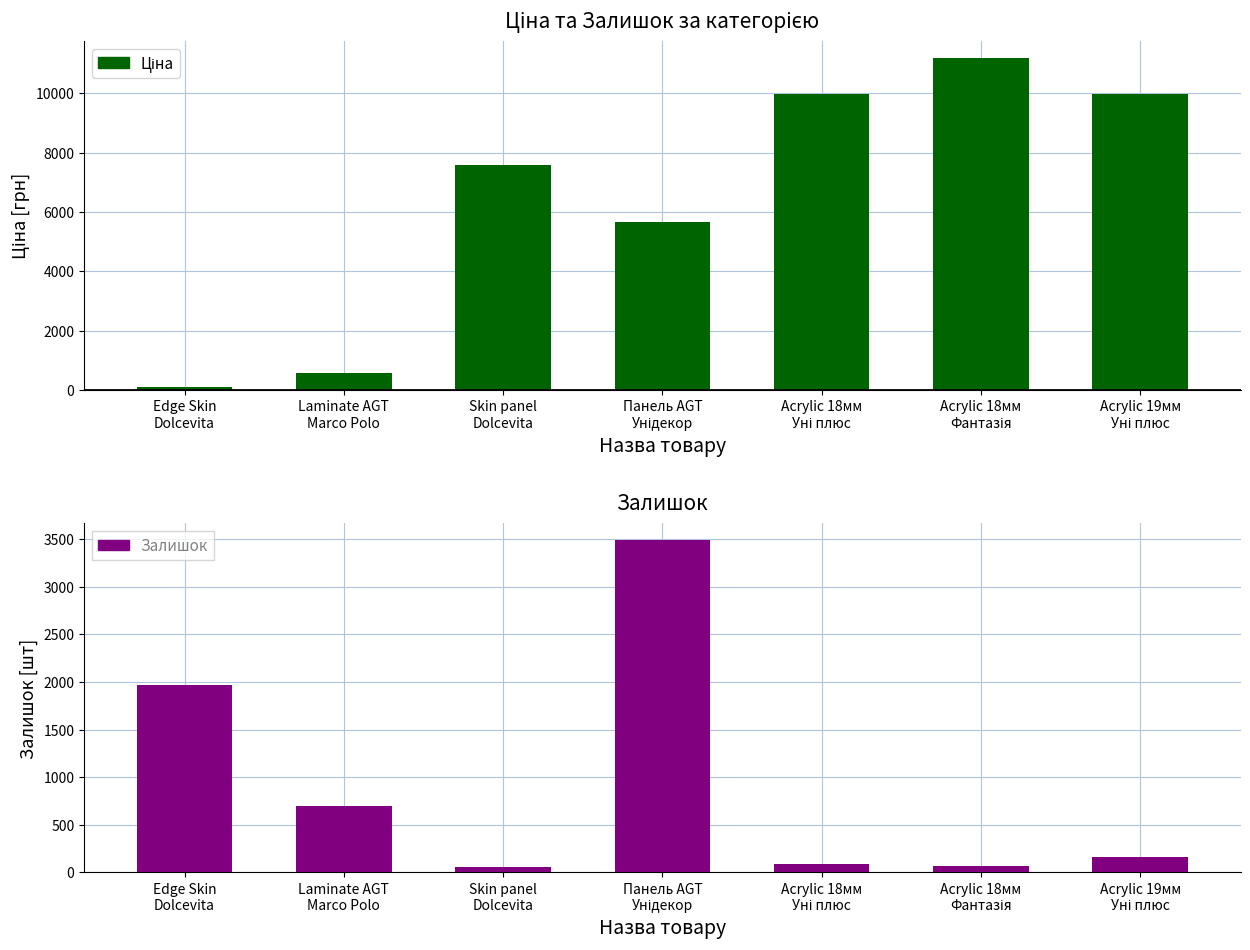

List the series in order of their peak value, highest first.

Ціна, Залишок